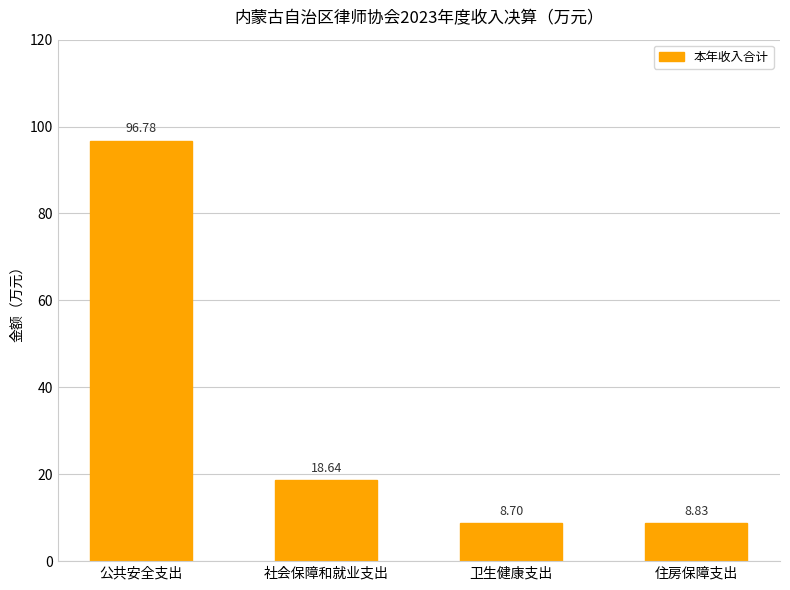

What position from the left is 社会保障和就业支出?

2